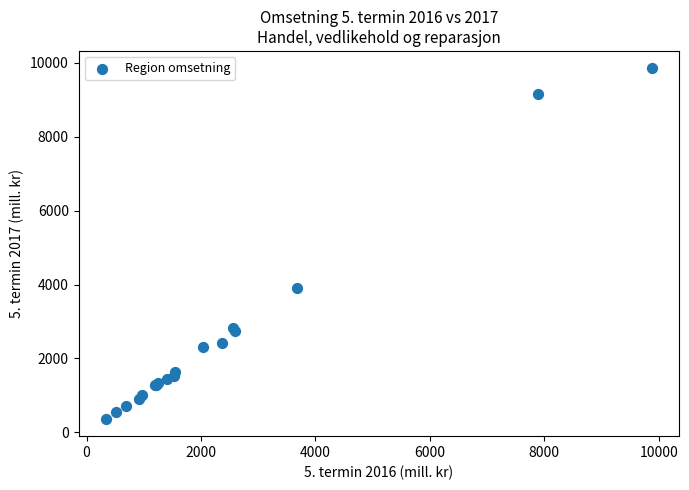

What Y value in the scatter plot is closest to 5108?

3905